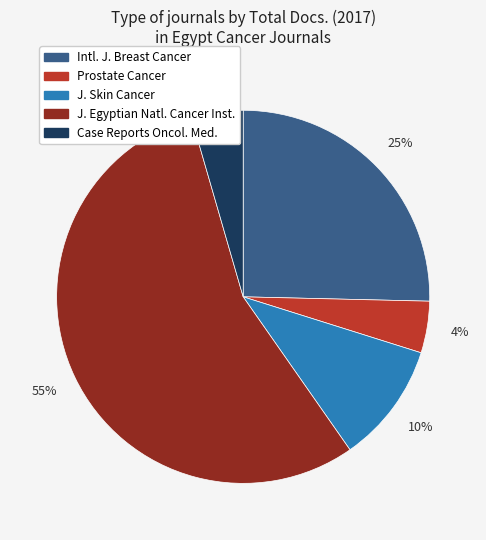

How many segments does this pie chart have?

5